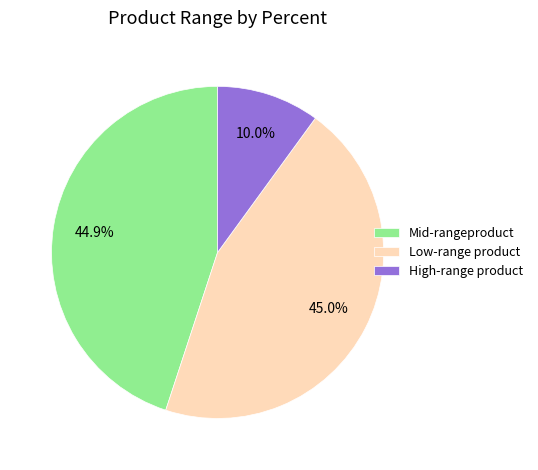

What is the smallest slice in the pie chart?

High-range product